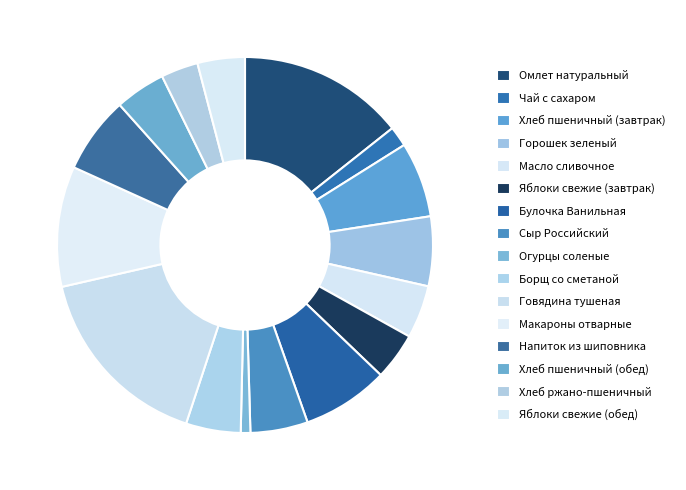

To the nearest percent, what is the combined percentage of Масло сливочное and Омлет натуральный?

19%